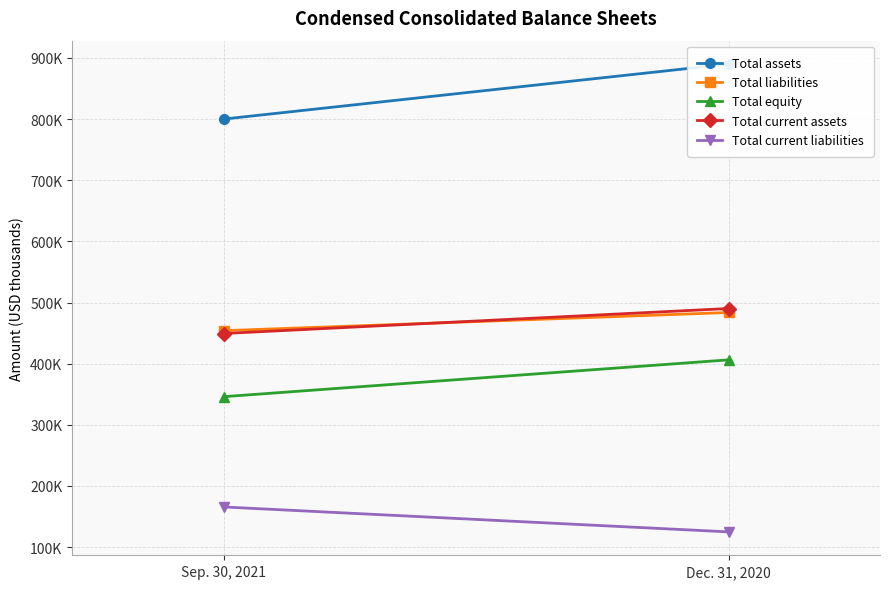

Reading right to left, transcribe all the data shown in this chart.

Total assets: 889926	799965
Total liabilities: 483690	453947
Total equity: 406236	346018
Total current assets: 490191	449321
Total current liabilities: 124934	165691